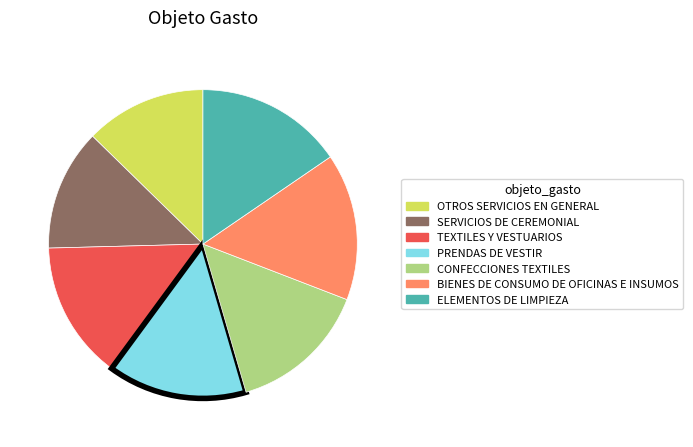

Which has a higher value, PRENDAS DE VESTIR or ELEMENTOS DE LIMPIEZA?

ELEMENTOS DE LIMPIEZA